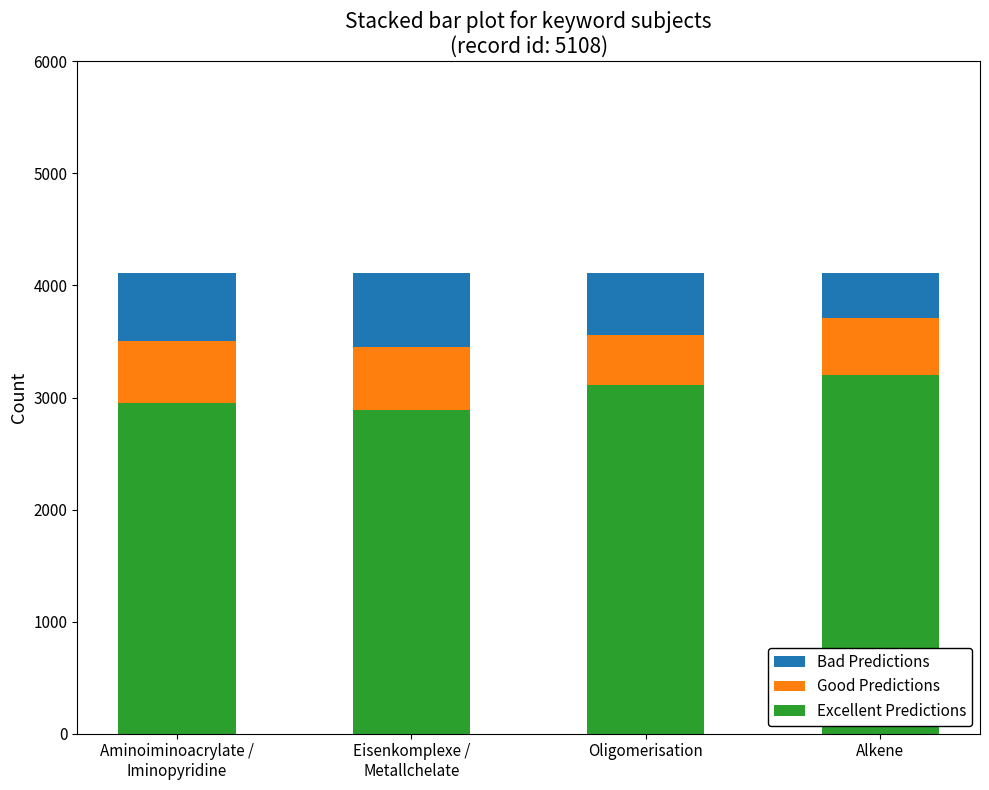

Where is Excellent Predictions nearest to the value 3045?

Oligomerisation